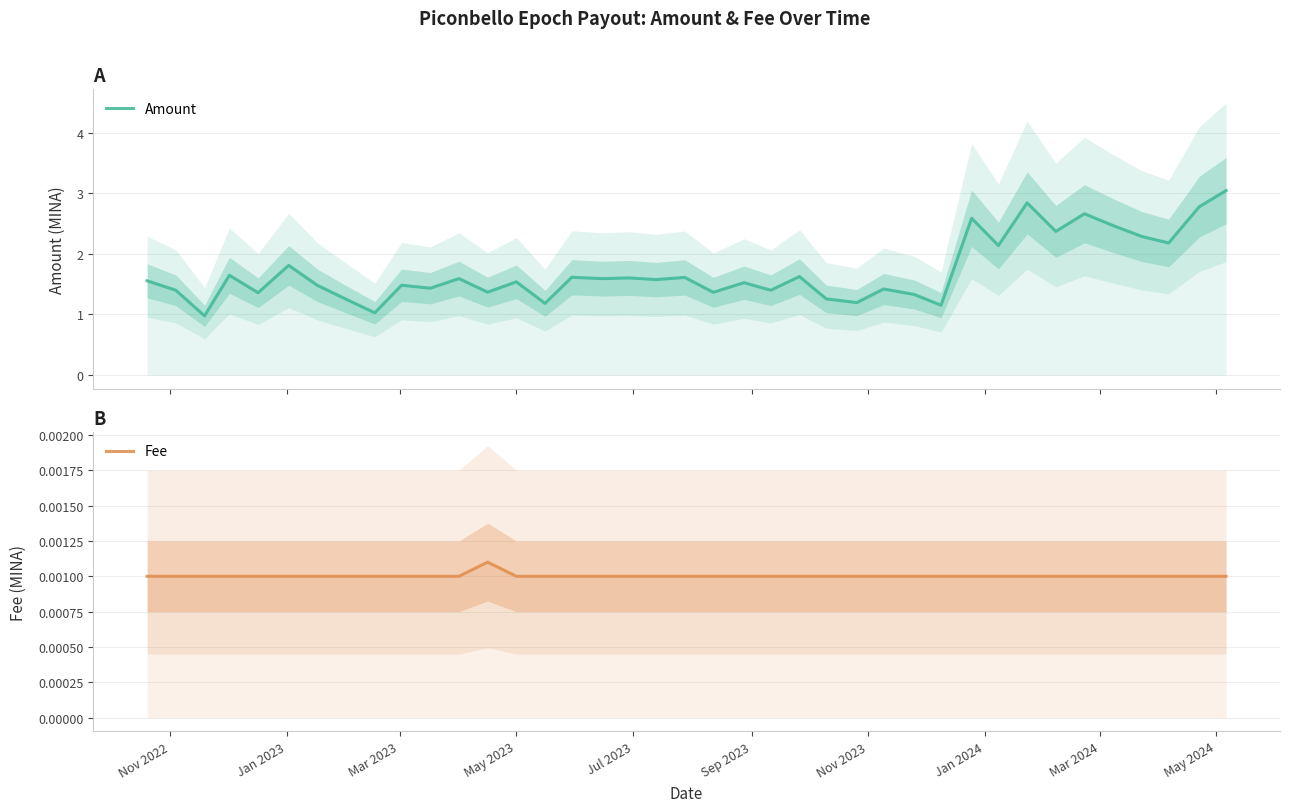

Is the value of Amount at 35 greater than the value of Fee at Nov 2022?

Yes